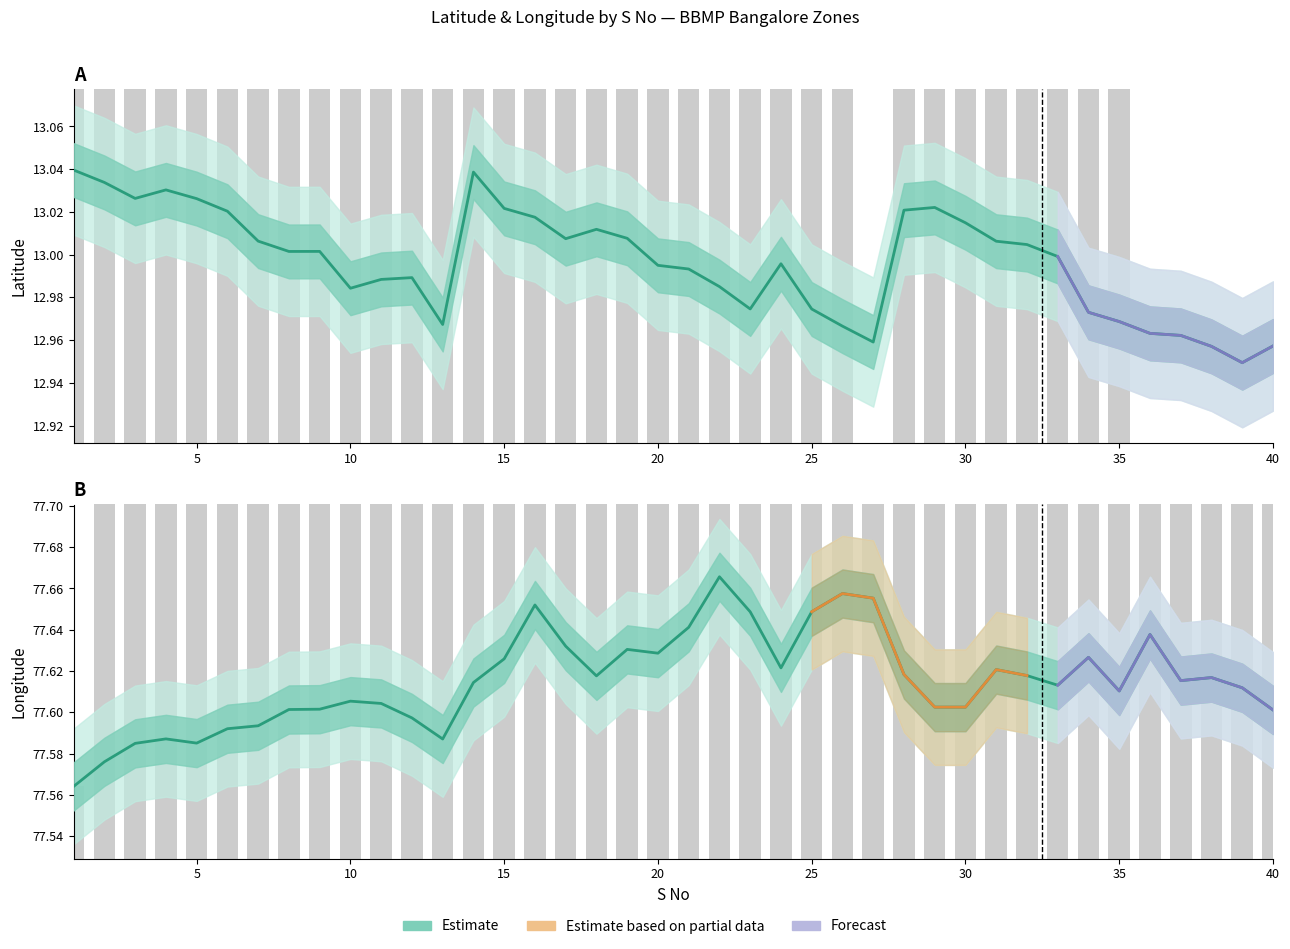

List the labels in order of Longitude value, largest first.

22, 26, 27, 16, 25, 23, 21, 36, 17, 19, 20, 34, 15, 24, 31, 28, 32, 18, 38, 37, 14, 33, 39, 35, 10, 11, 30, 29, 9, 8, 40, 12, 7, 6, 4, 13, 5, 3, 2, 1